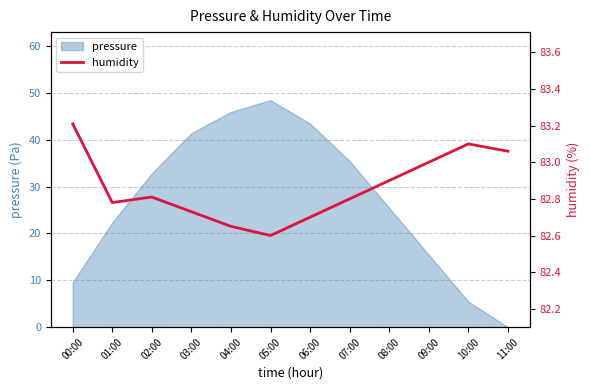

Where is the first local minimum?

01:00